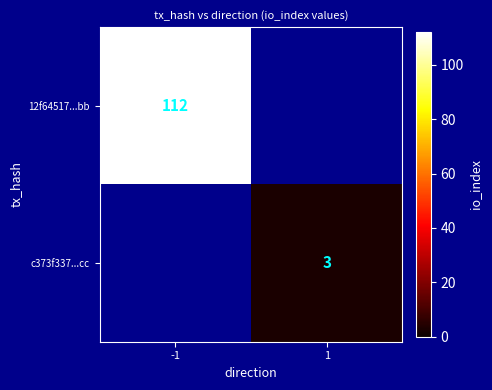

Count the number of categories in the chart.

2